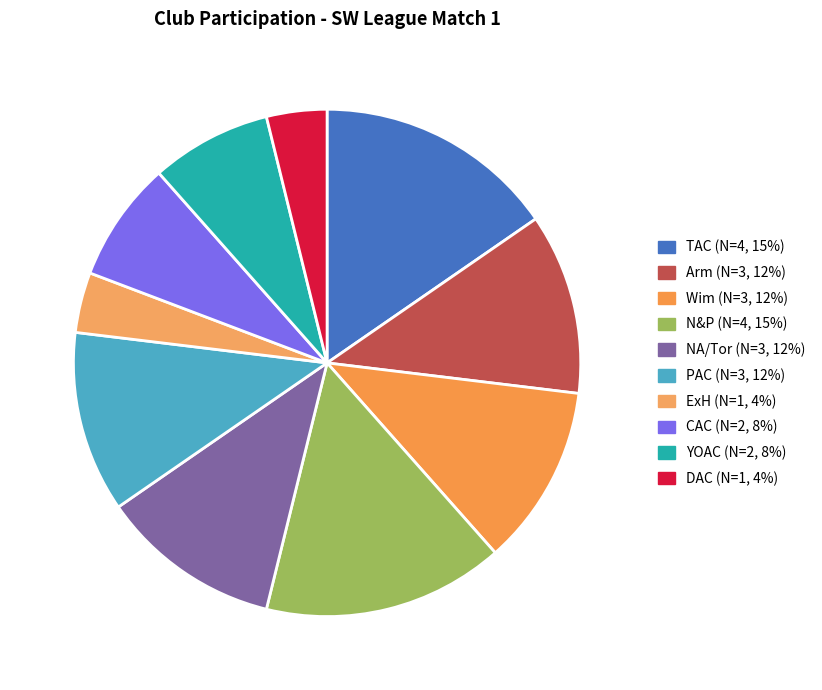

To the nearest percent, what is the average slice percentage?

10%